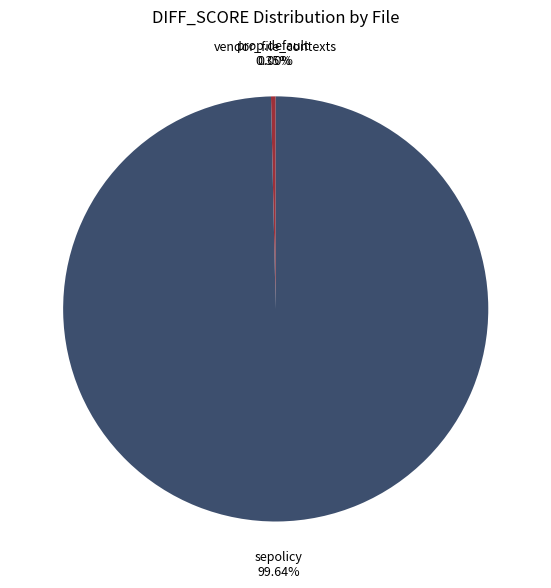

Is the sum of prop.default and sepolicy greater than half?

Yes